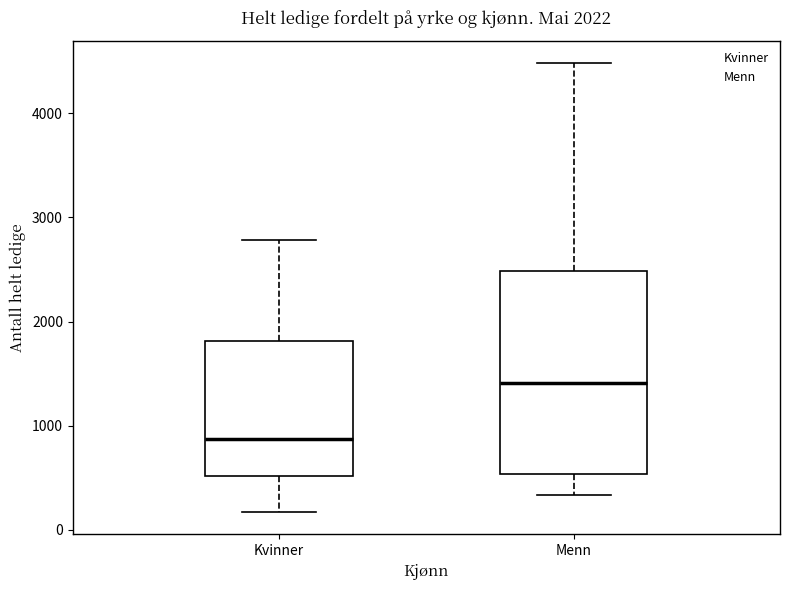

Which box is the tallest, from its lower edge to its upper edge?

Menn